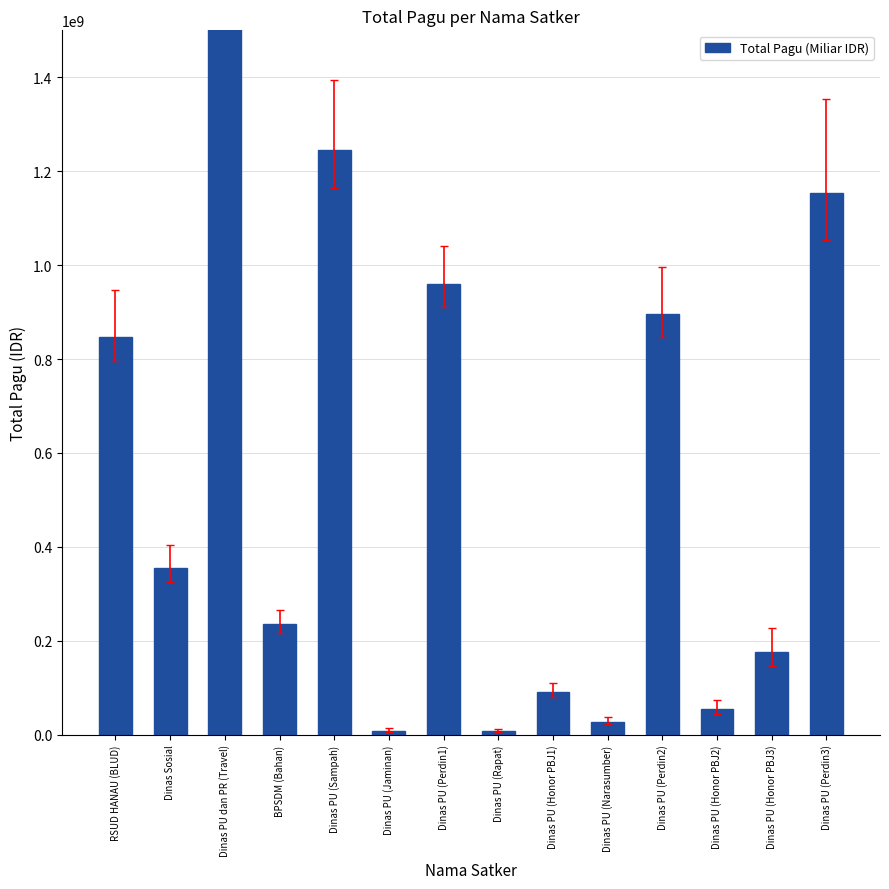

Which label corresponds to the smallest value in the chart?

Dinas PU (Rapat)